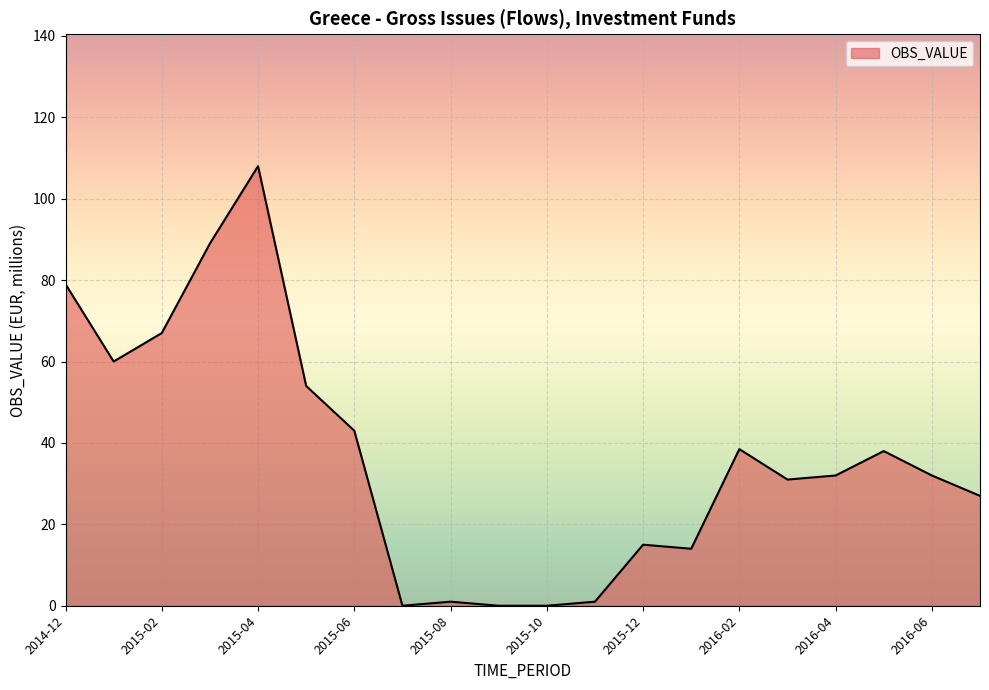

What is the difference between the maximum and minimum values?

108.0